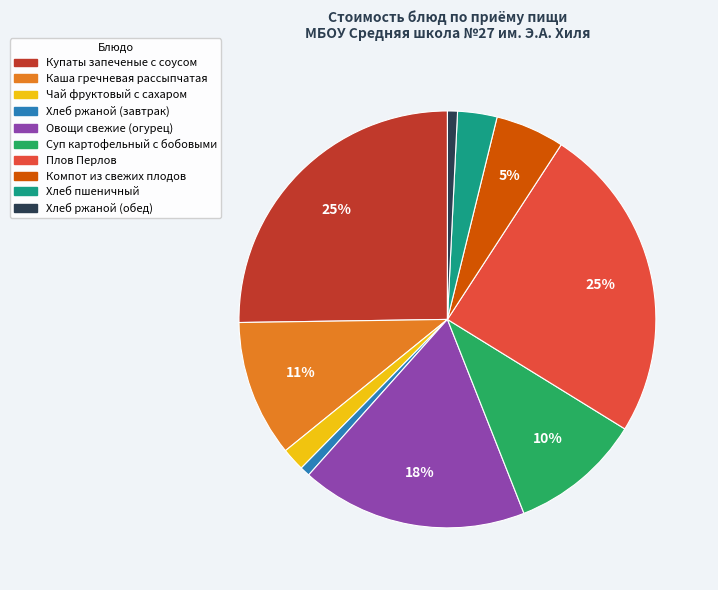

Is there a majority slice in this chart?

No